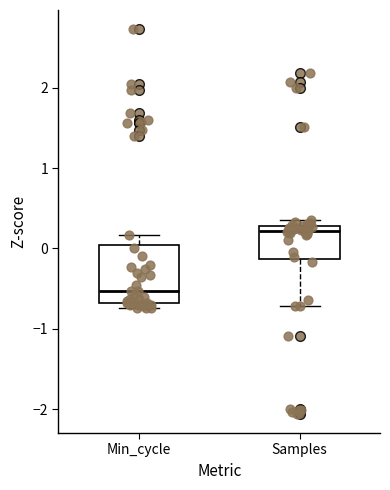

Reading left to right, transcribe this box plot: for each box, give where its median line is, the range the box spans, and where its two whiskers end, as read against the y-axis. The values are not printed on the chart, so give them approximately, as read against the axis.

Min_cycle: median -0.5, box -0.7 to 0.0, whiskers -0.7 (just below the box's lower edge) to 0.2
Samples: median 0.2, box -0.1 to 0.3, whiskers -0.7 to 0.4